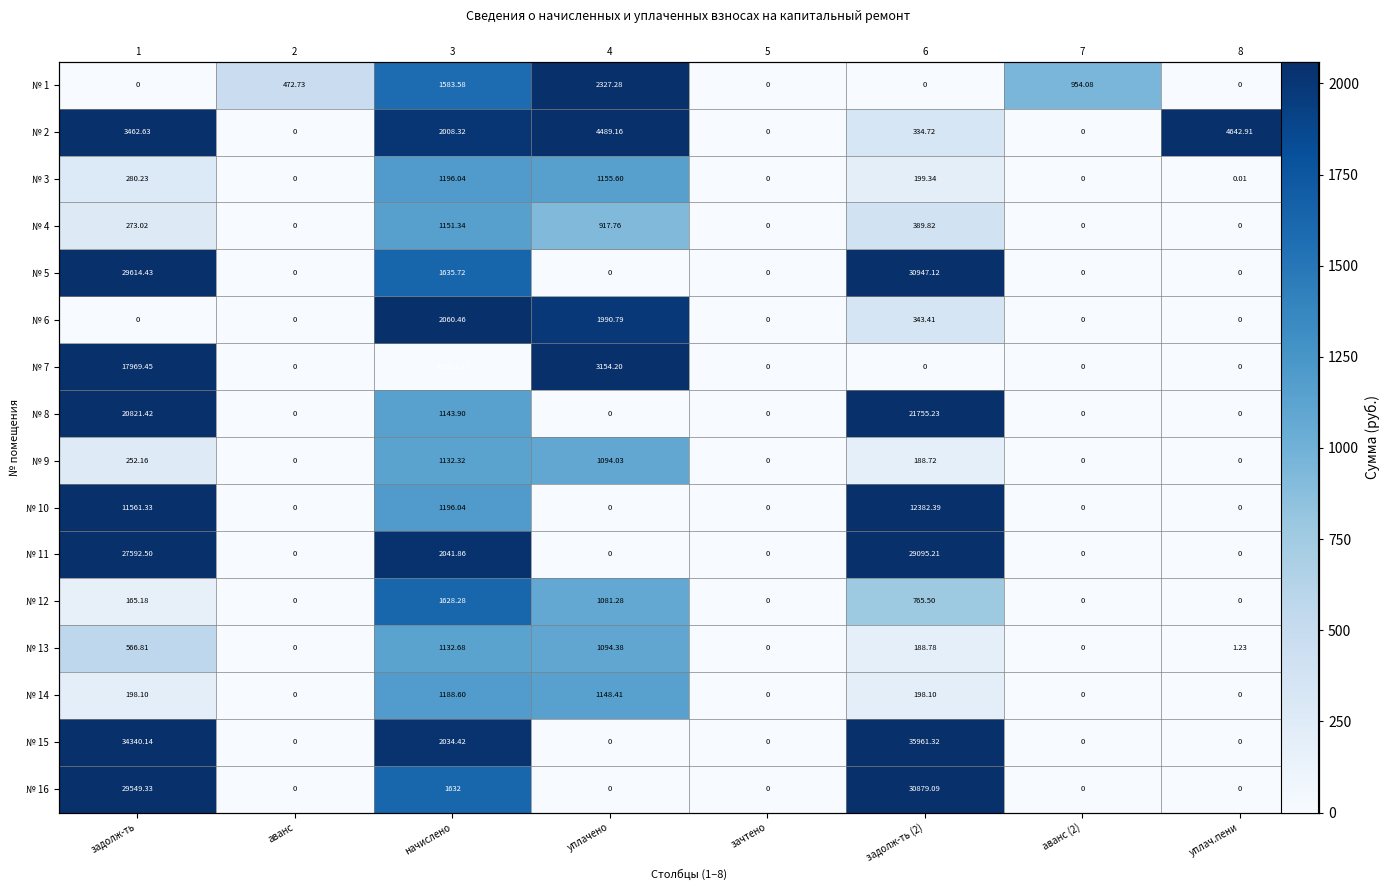

What value does the № 5 series have at задолж-ть?

29614.4